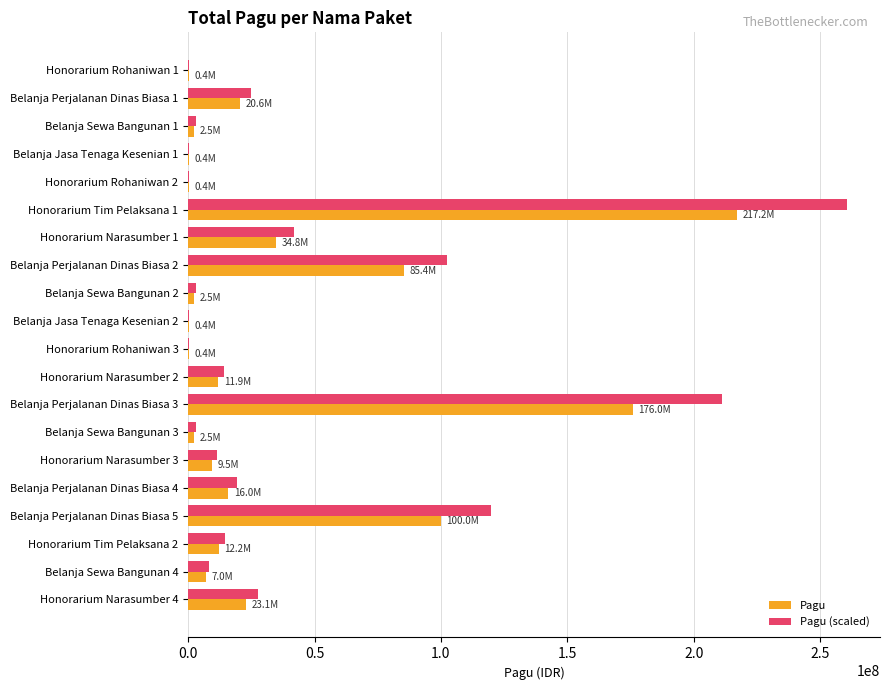

Where is Pagu nearest to the value 108800000?

Belanja Perjalanan Dinas Biasa 5